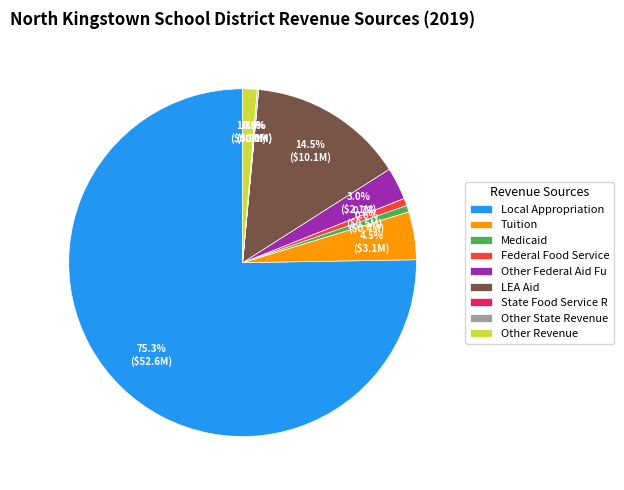

Approximately how many times larger is the value at LEA Aid compared to Medicaid?

23.8